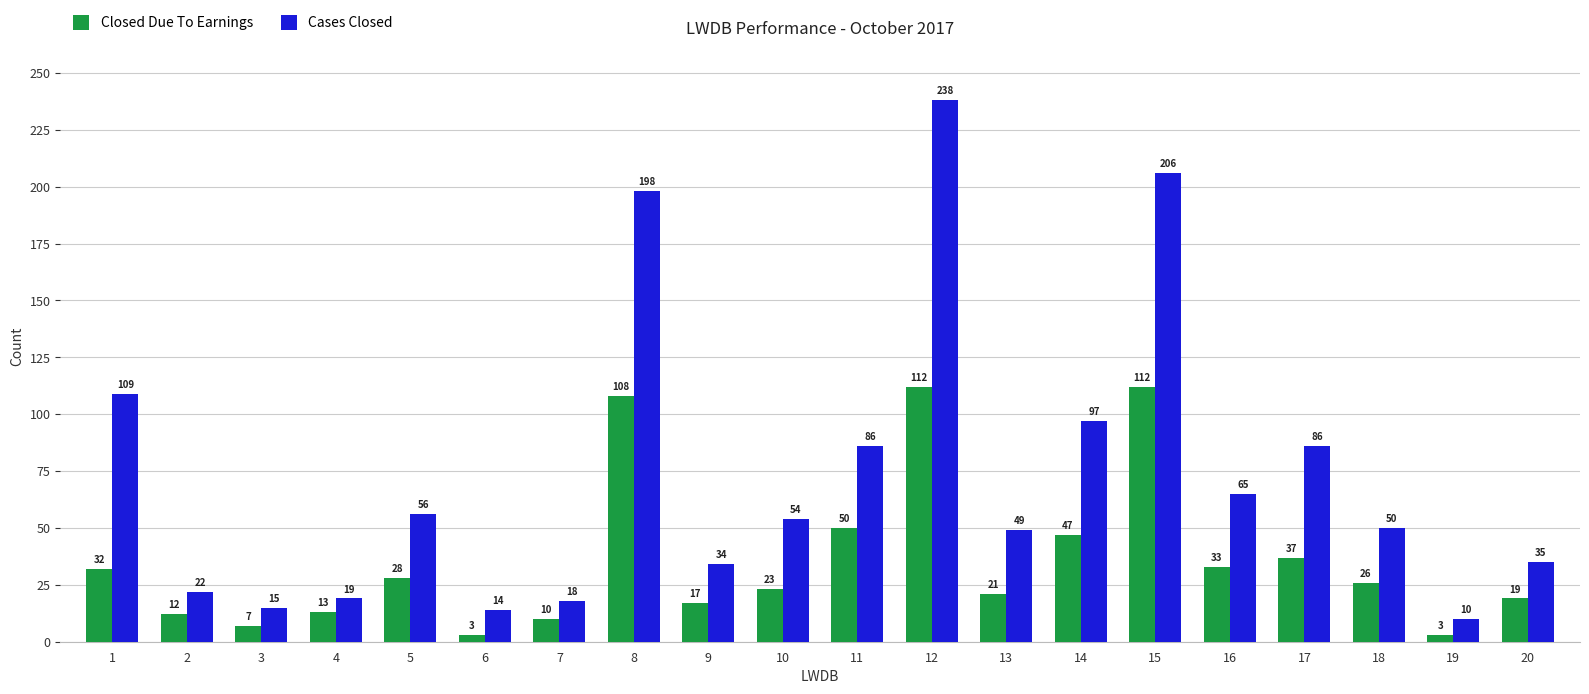

How many values in the Cases Closed series are below 54?

10